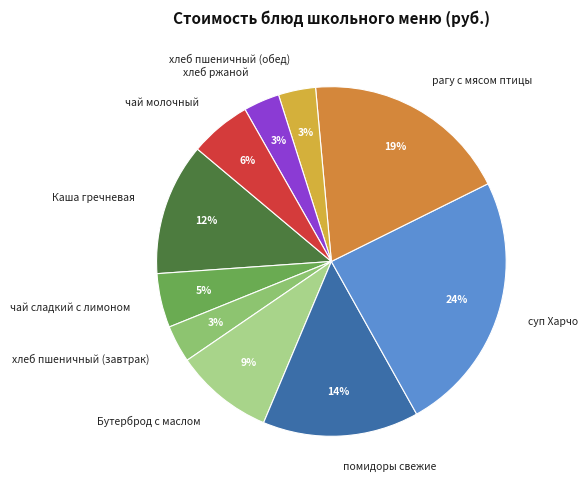

Is it true that помидоры свежие is 3% of the pie?

False